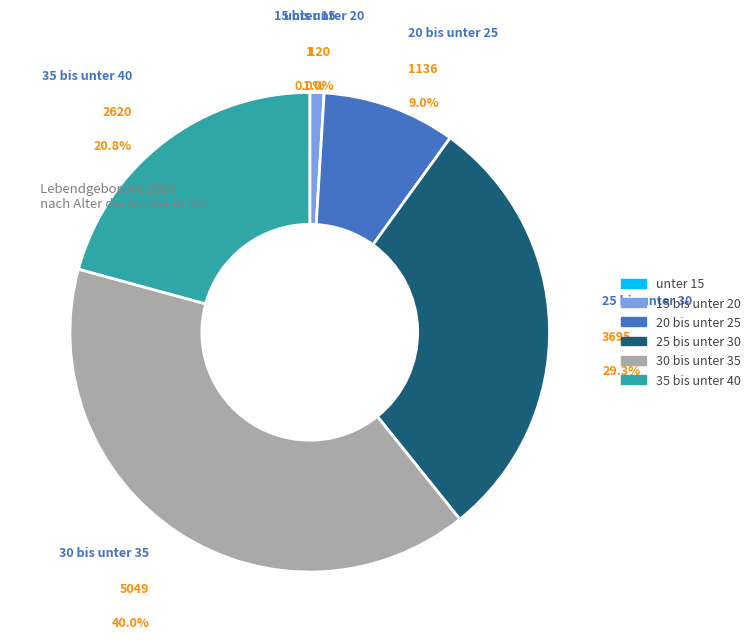

Is it true that 35 bis unter 40 is 28% of the pie?

False